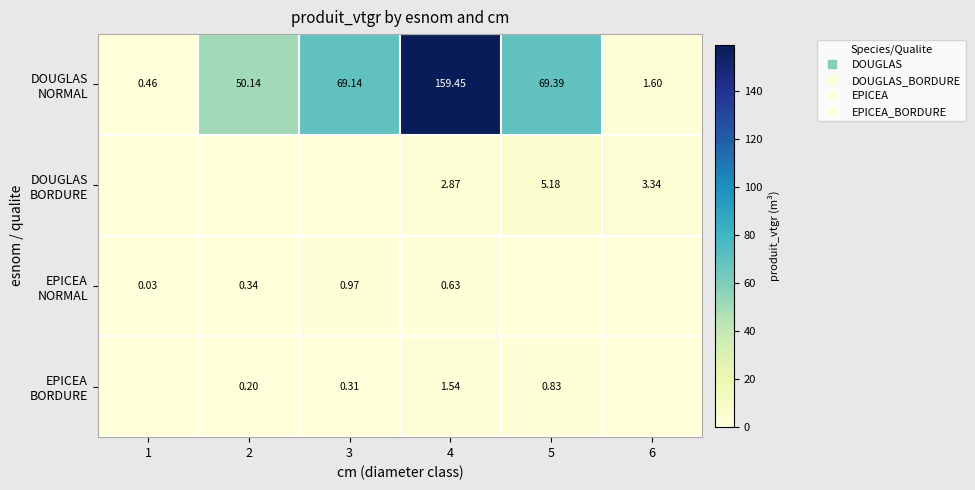

At which label does DOUGLAS NORMAL reach its peak?

4